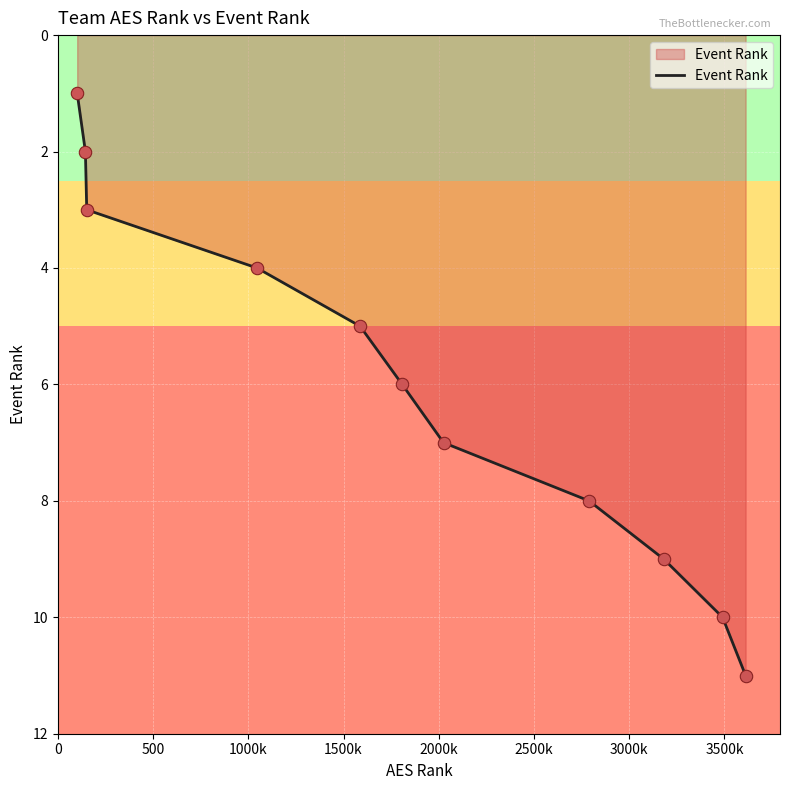

What is the maximum value shown in the chart?

11